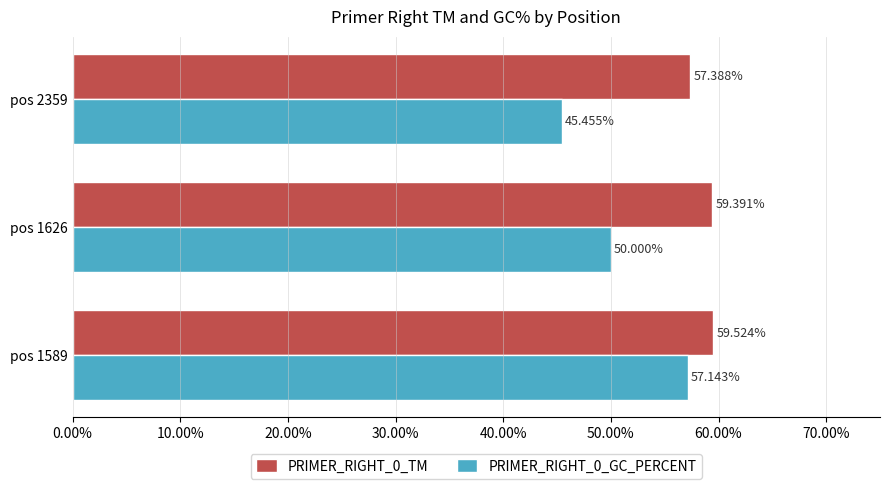

What is the sum of the PRIMER_RIGHT_0_TM values at pos 1626 and pos 2359?

116.8